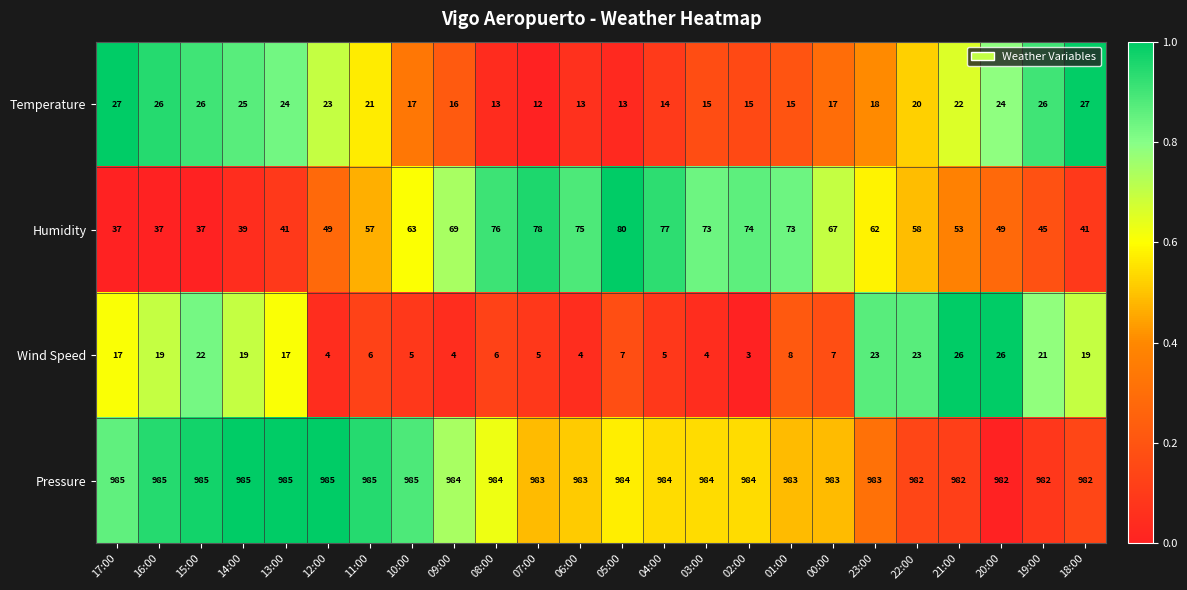

Rank the series by their maximum value, from highest to lowest.

Pressure, Humidity, Temperature, Wind Speed